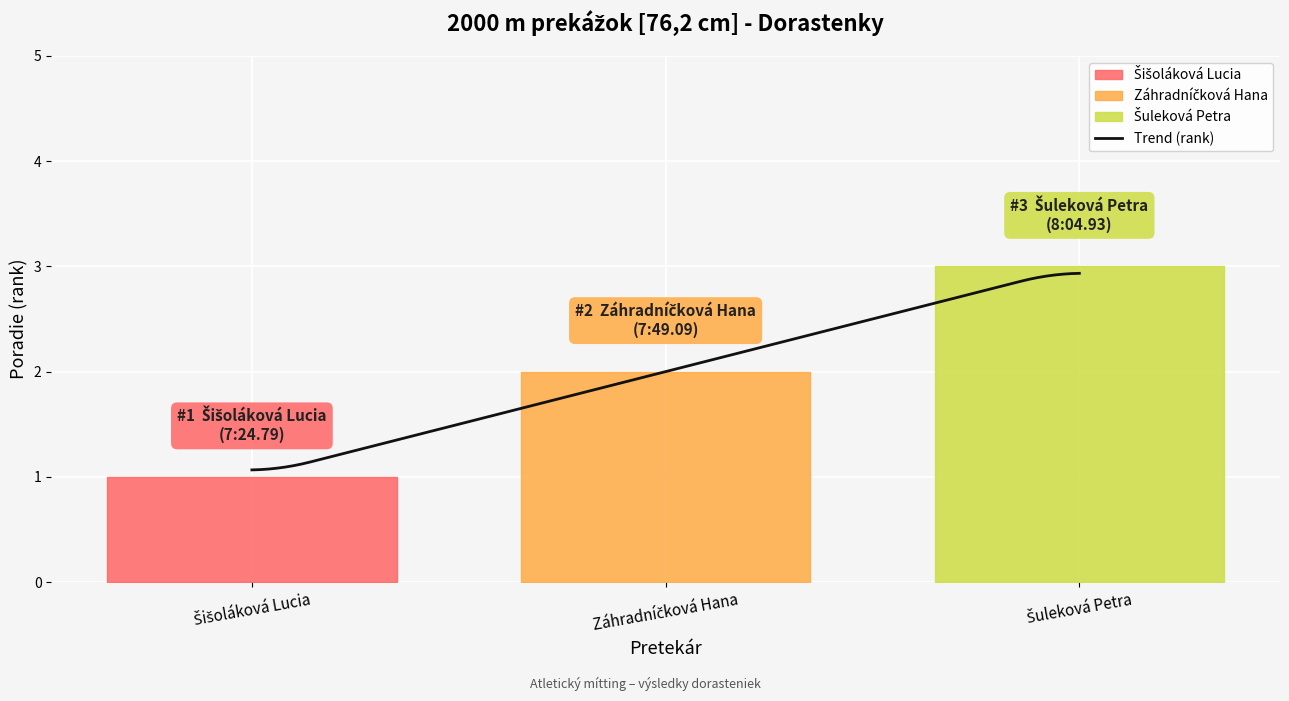

How many values are between 1 and 3?

3